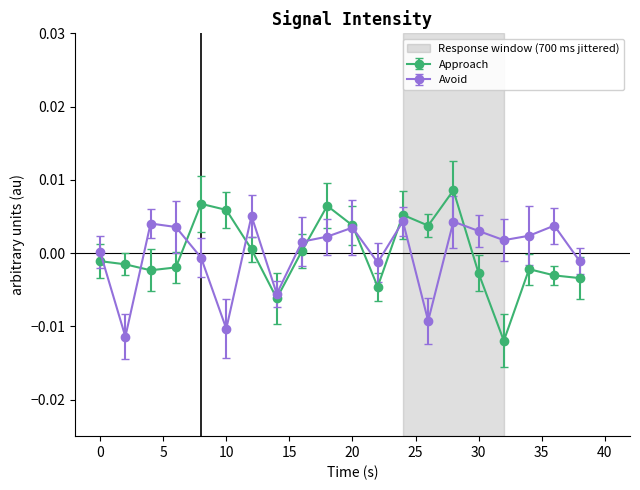

How many lines are shown in the chart?

2